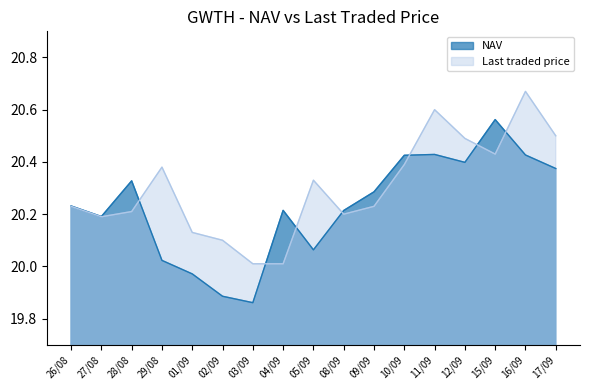

Does the chart display data point markers on the line(s)?

No